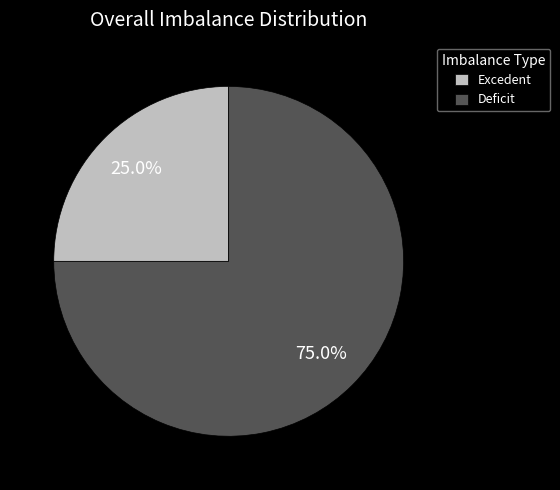

What percentage do Excedent and Deficit together represent?

100.0%